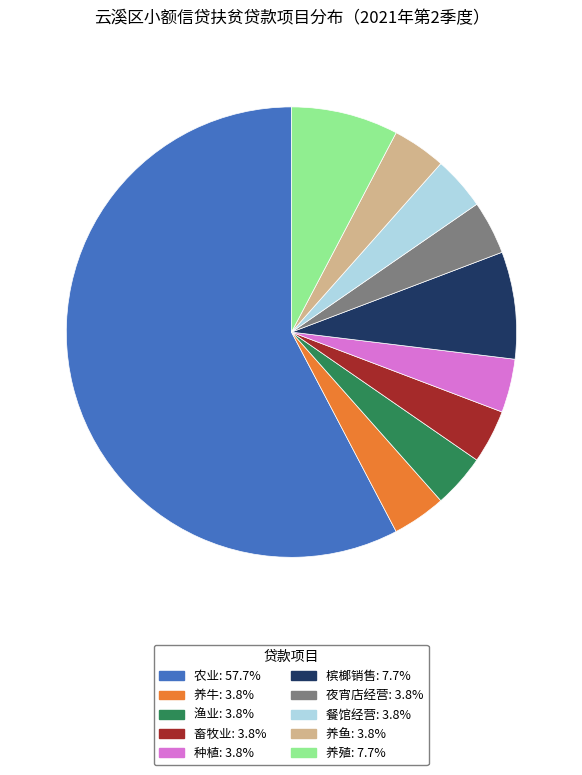

Is there any slice that represents more than half of the pie?

Yes